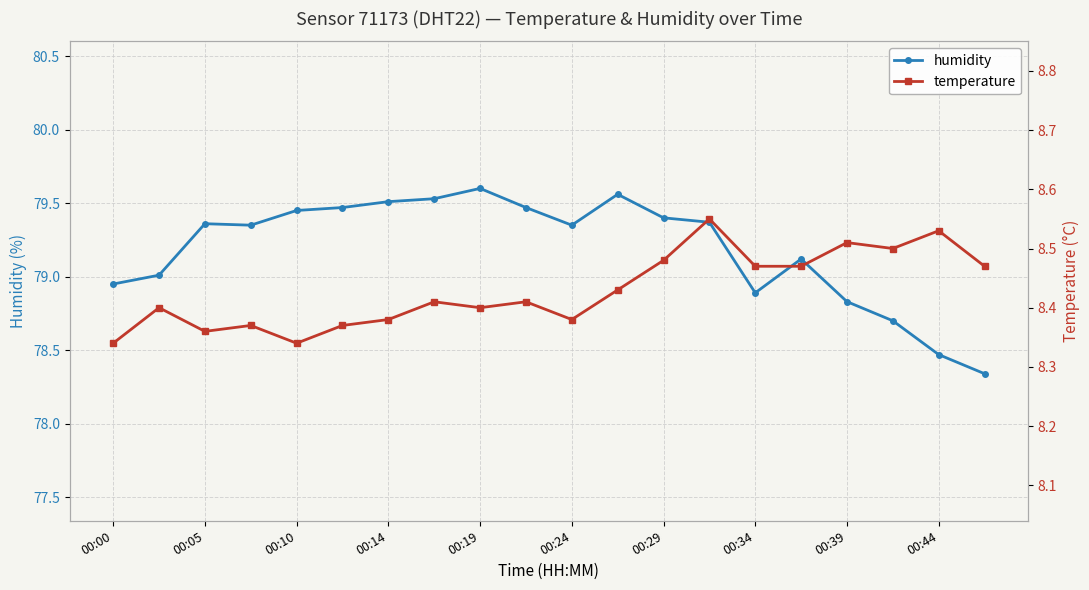

What is the value of the humidity point at the 5th from the left?

79.5